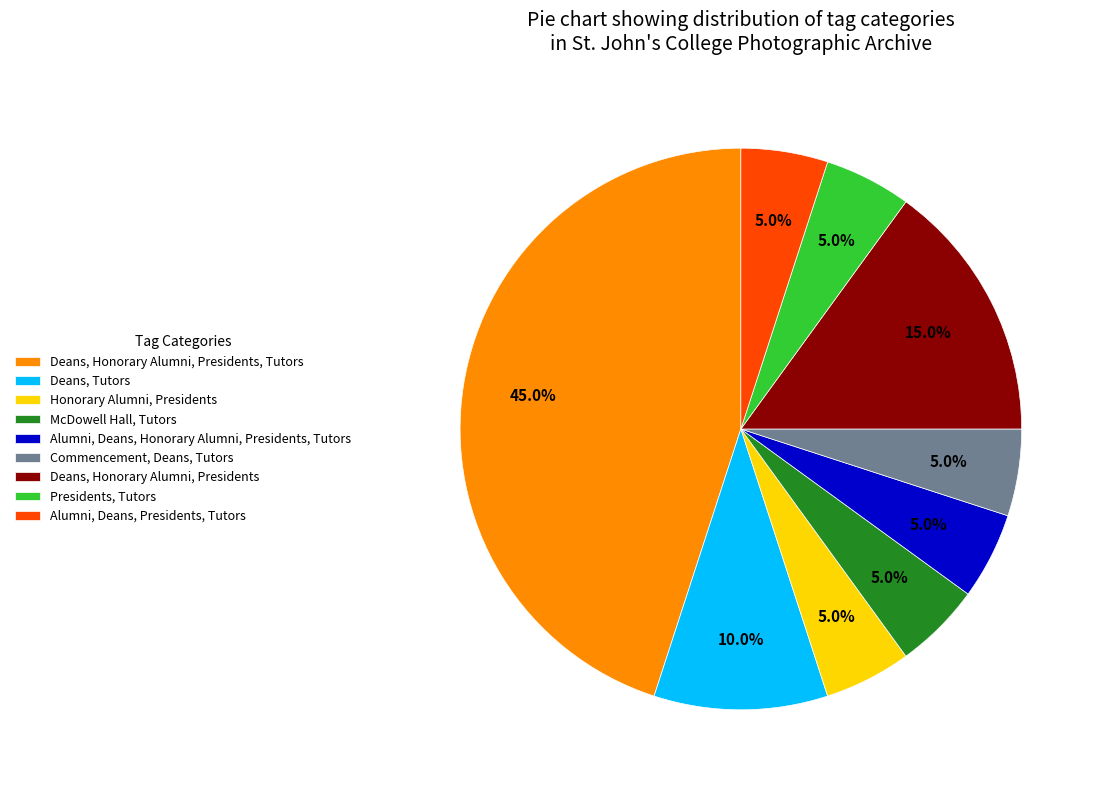

Combined, do Honorary Alumni, Presidents and Deans, Honorary Alumni, Presidents account for over 50%?

No